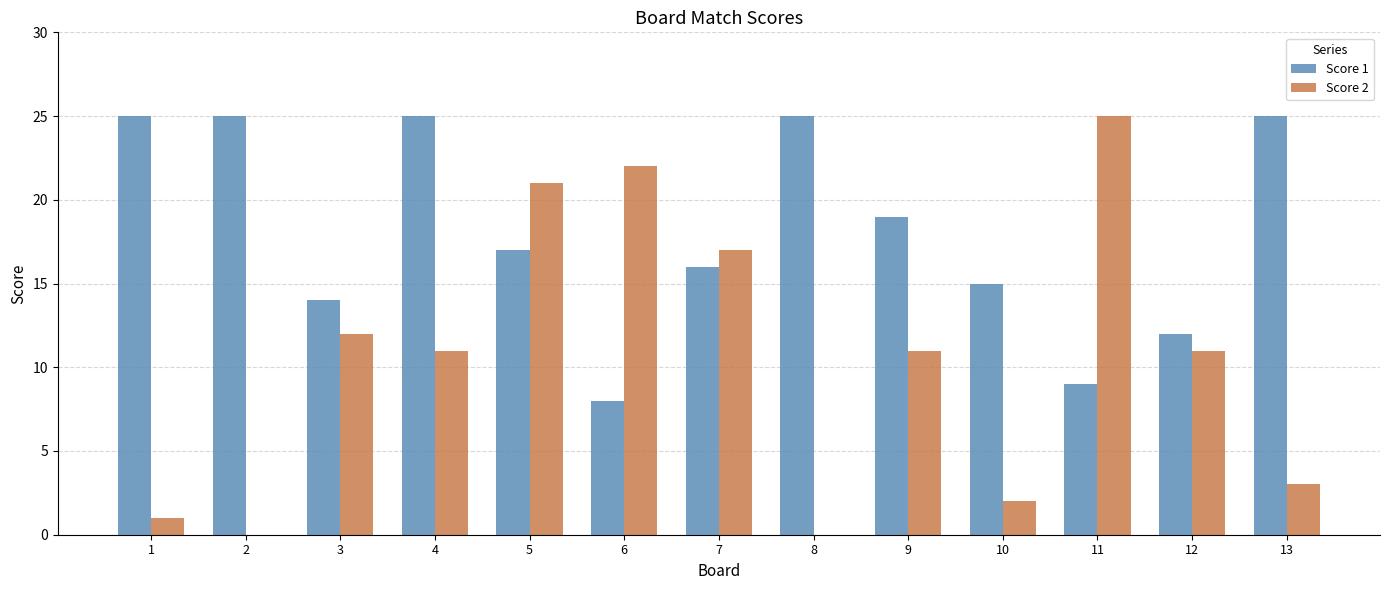

What is the average value of the Score 1 series?

18